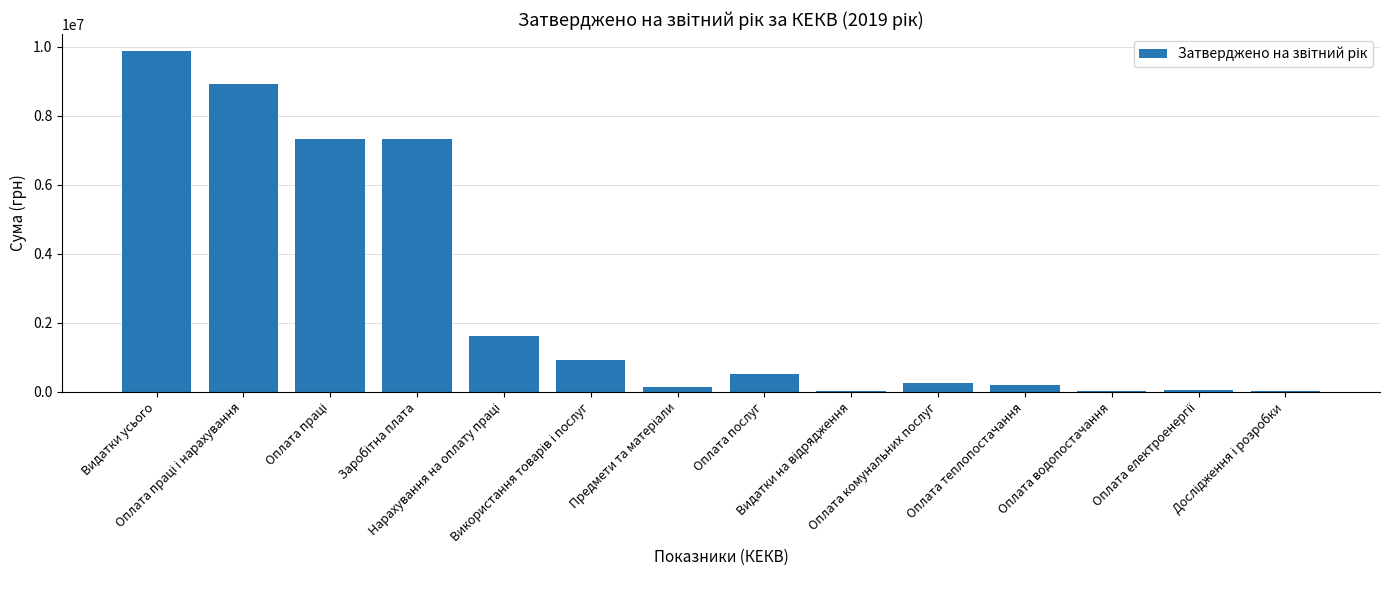

What is the sum of all values?

37126482